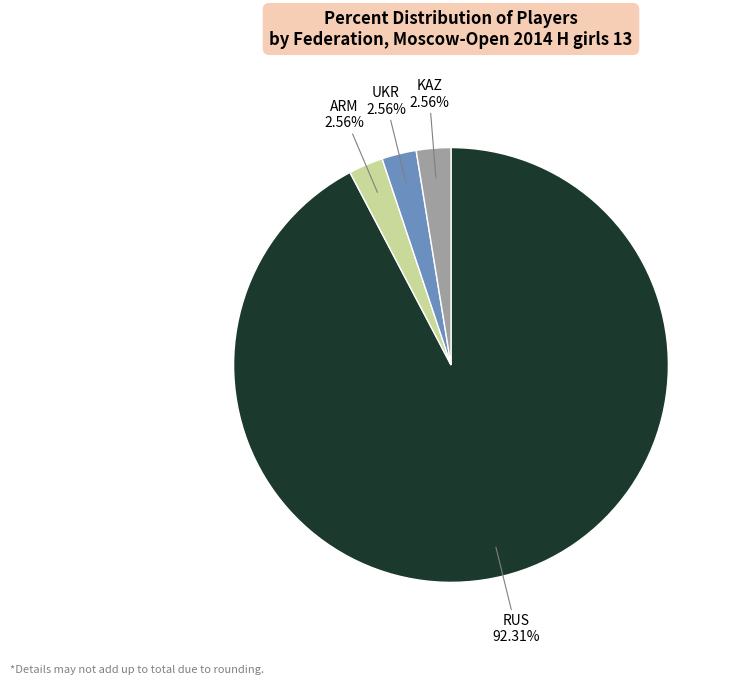

Does any single category account for the majority?

Yes